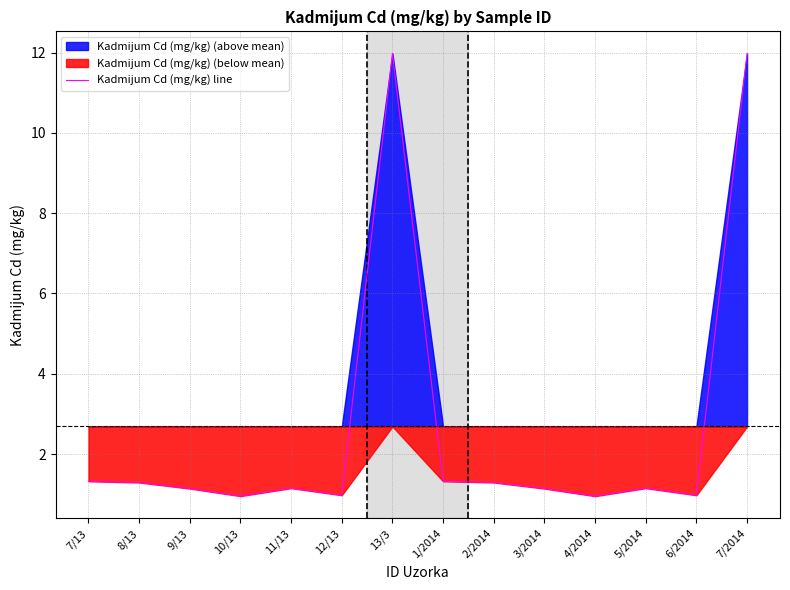

What is the label of the 5th point from the left?

11/13